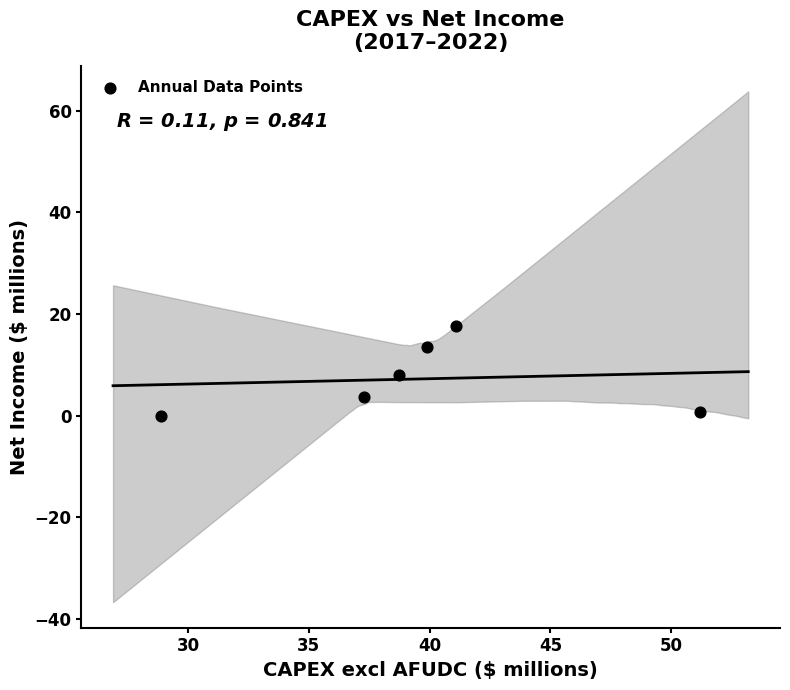

What is the average Y value?

7.2